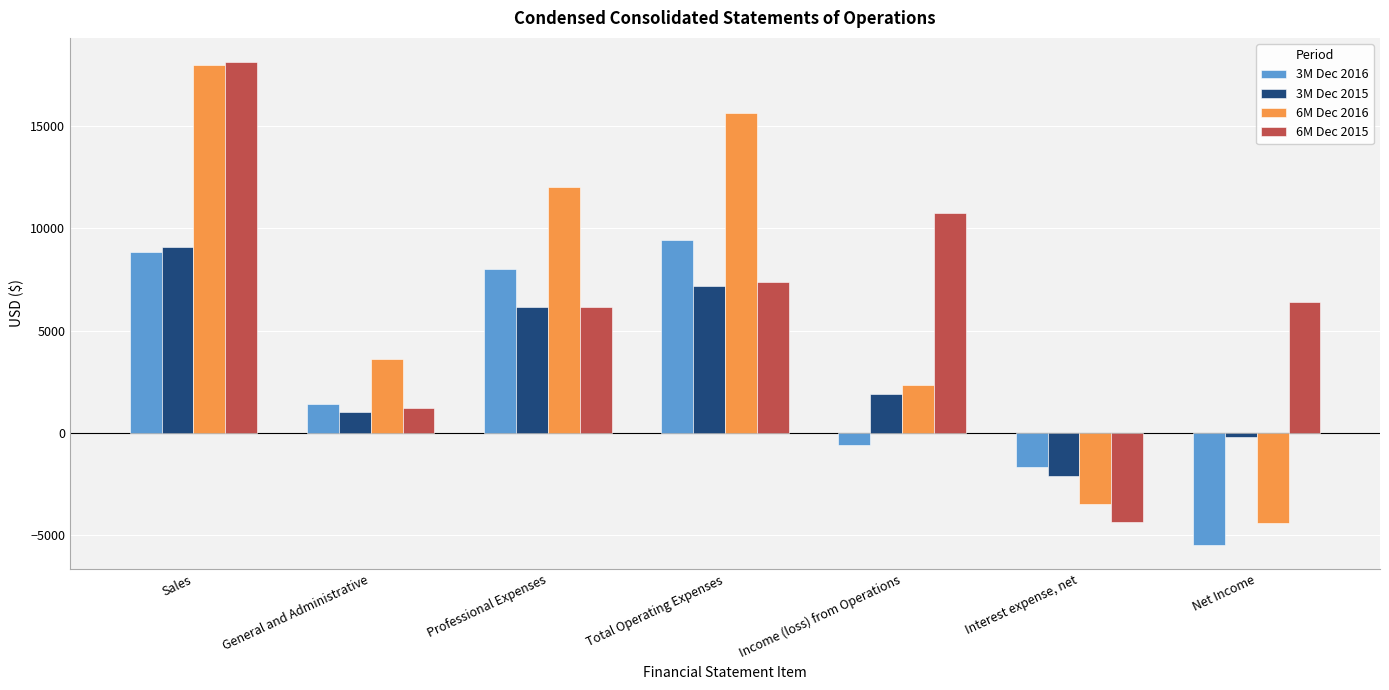

Which series has the largest total across all categories?

6M Dec 2015